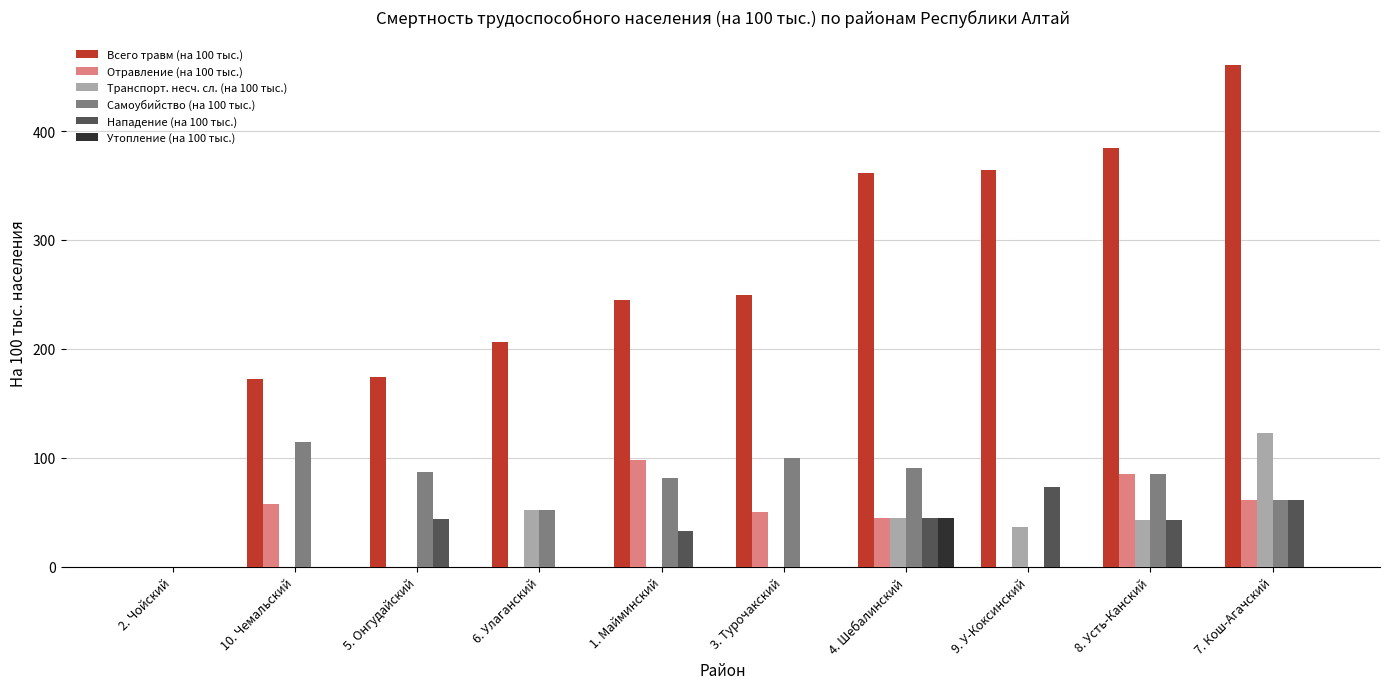

Where is Транспорт. несч. сл. (на 100 тыс.) nearest to the value 61?

6. Улаганский